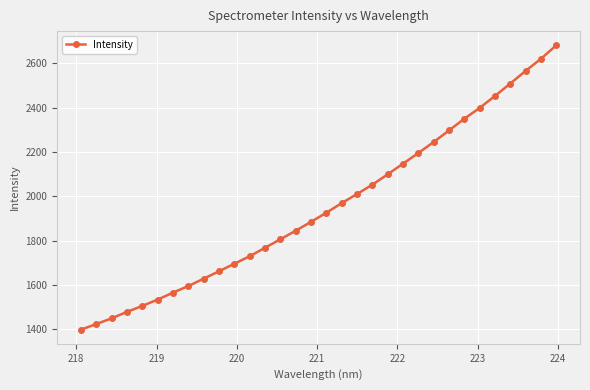

What is the smallest value displayed?

1398.5